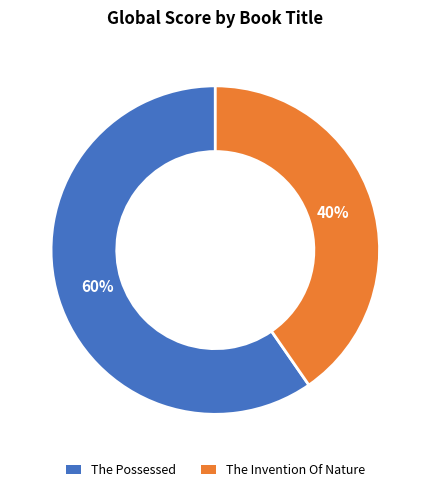

To the nearest percent, what portion does The Possessed represent?

60%